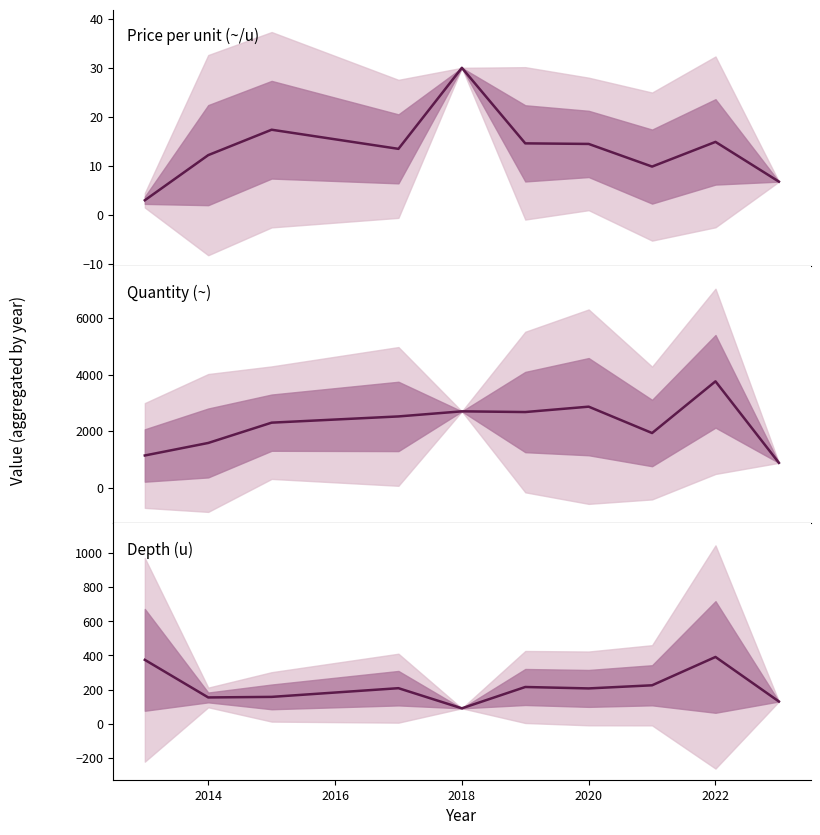

At which category does Quantity (~) reach its first local peak?

2018